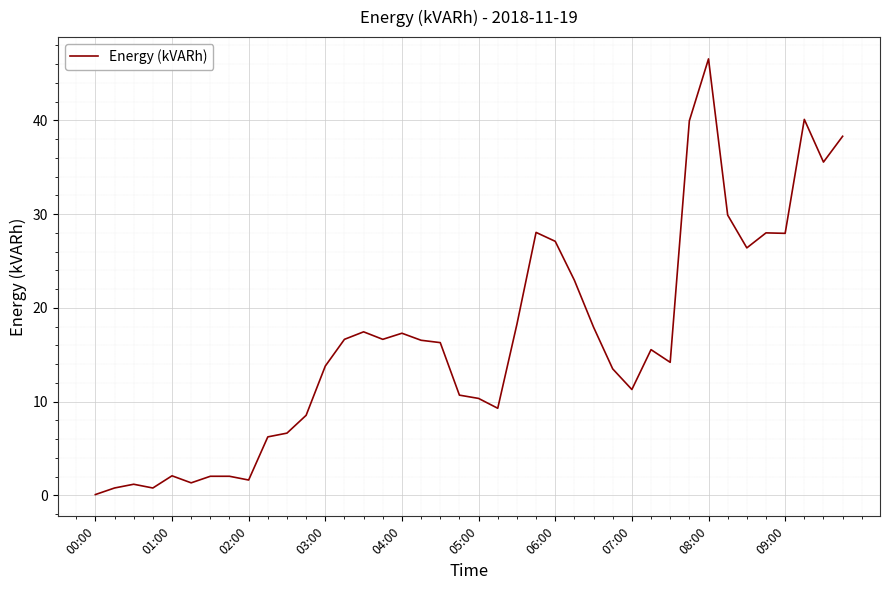

Which label corresponds to the smallest value in the chart?

00:00